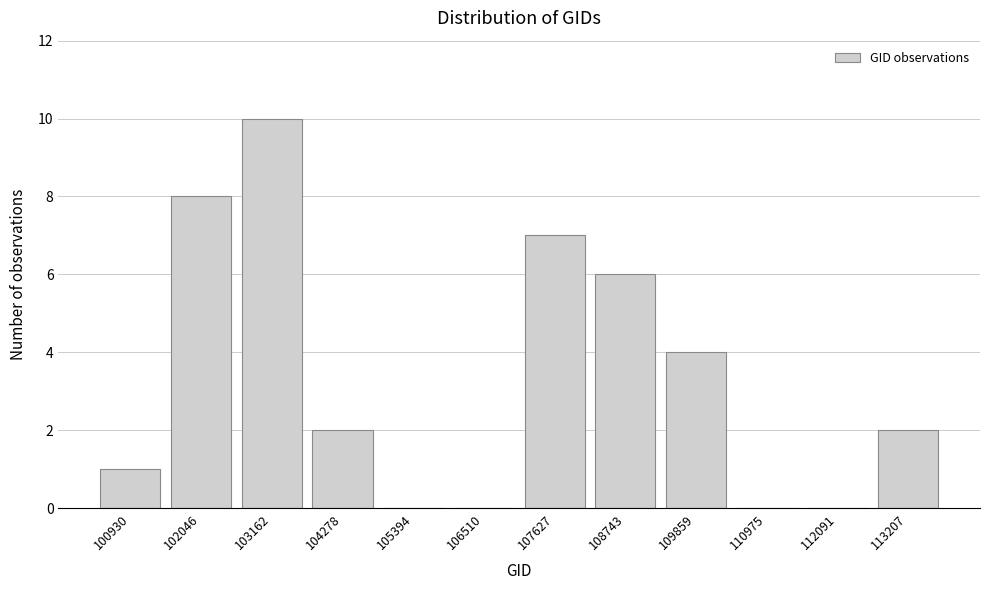

Reading right to left, transcribe all the data shown in this chart.

113207=2	112091=0	110975=0	109859=4	108743=6	107627=7	106510=0	105394=0	104278=2	103162=10	102046=8	100930=1